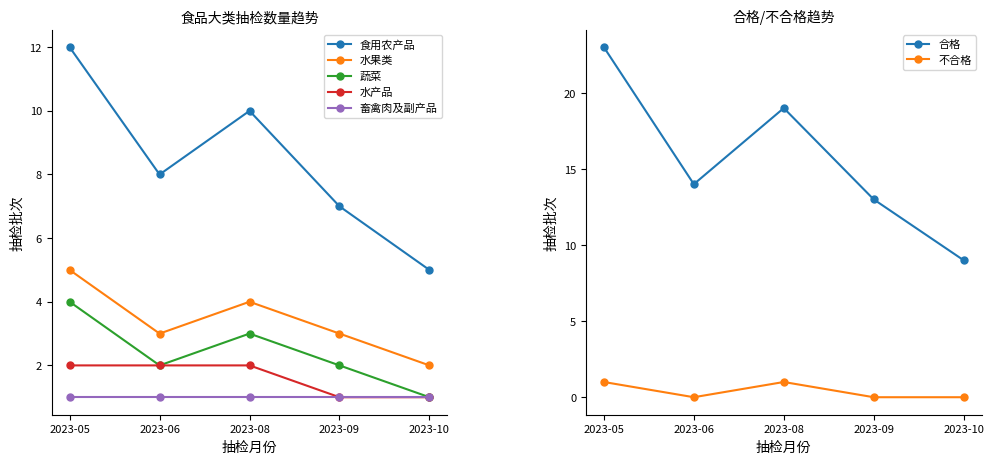

What is the approximate value of 食用农产品 at 2023-06?

8